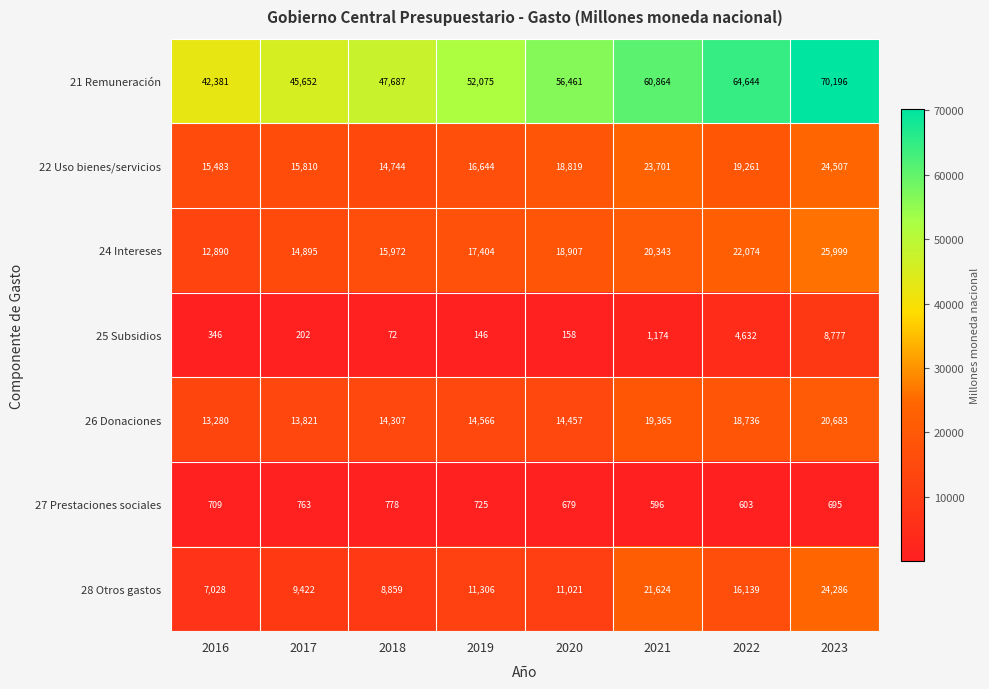

True or false: 24 Intereses has a value of 14895 at 2017.

True